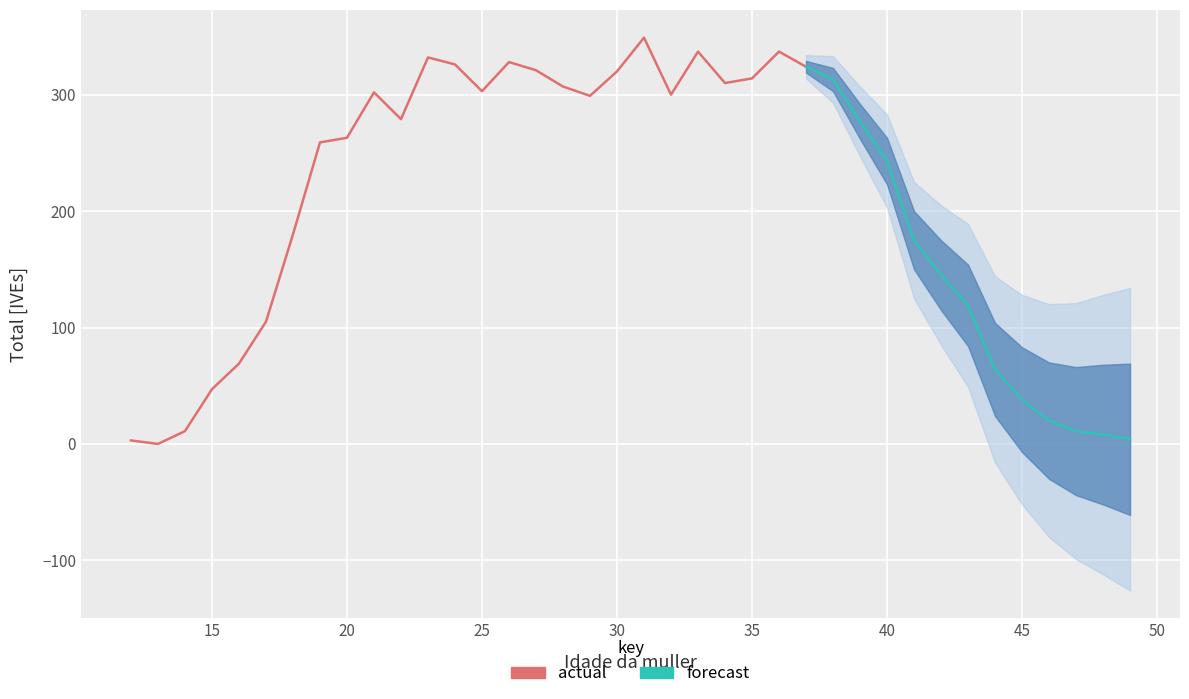

Rank the categories by value from lowest to highest.

13, 12, 49, 48, 14, 47, 46, 45, 15, 44, 16, 17, 43, 42, 41, 18, 40, 19, 20, 39, 22, 29, 32, 21, 25, 28, 34, 38, 35, 30, 27, 37, 24, 26, 23, 33, 36, 31